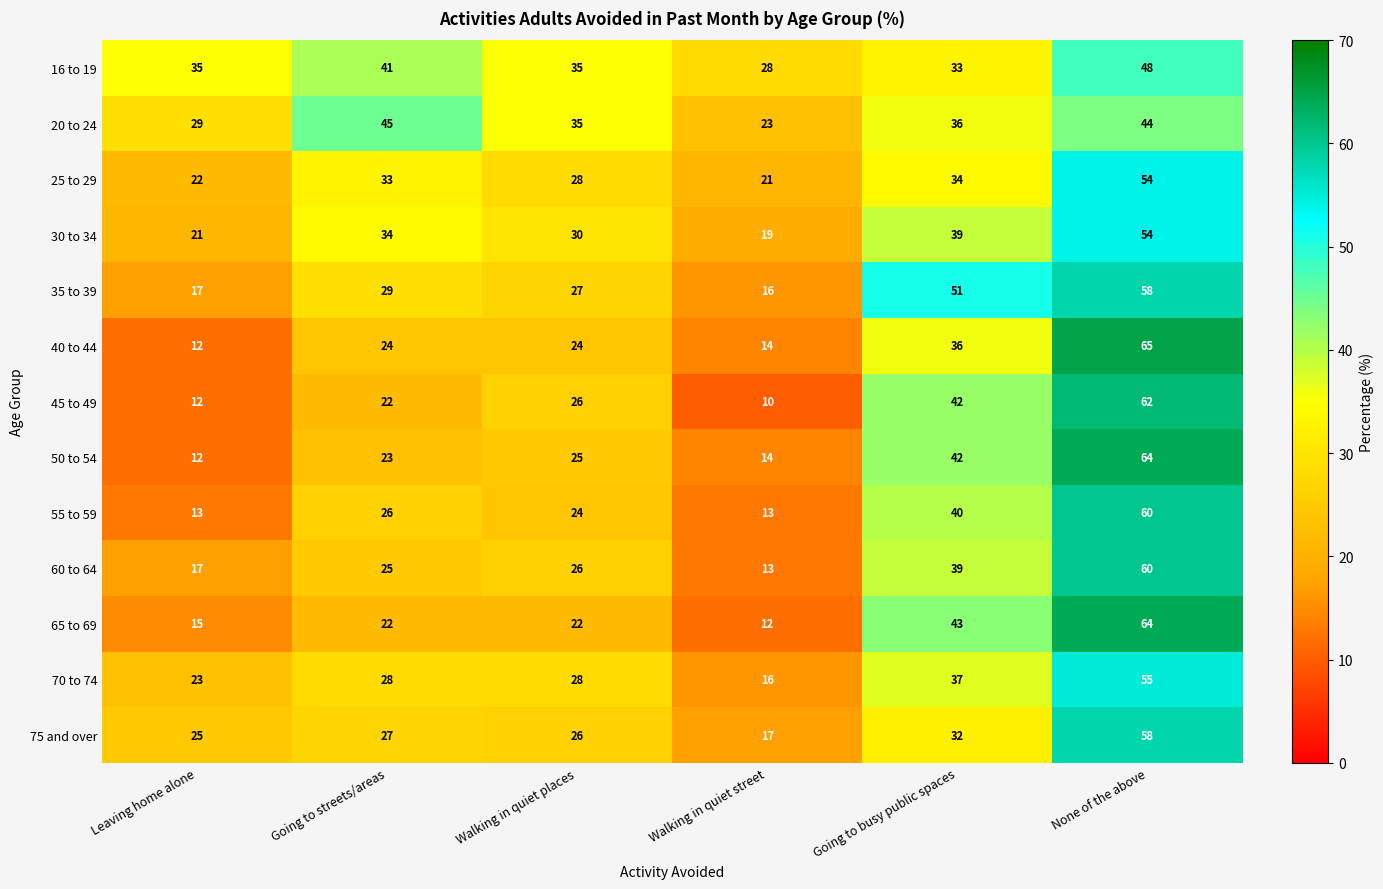

What is the maximum value shown in the chart?

65